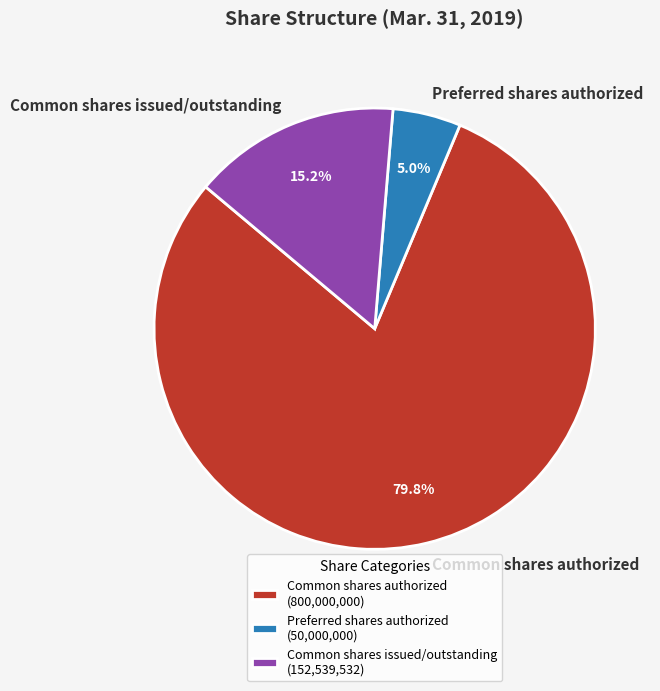

To the nearest percent, what is the average slice percentage?

33%